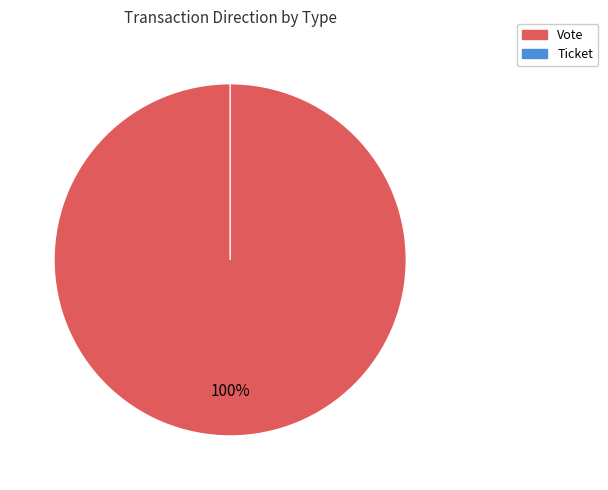

How many segments does this pie chart have?

2